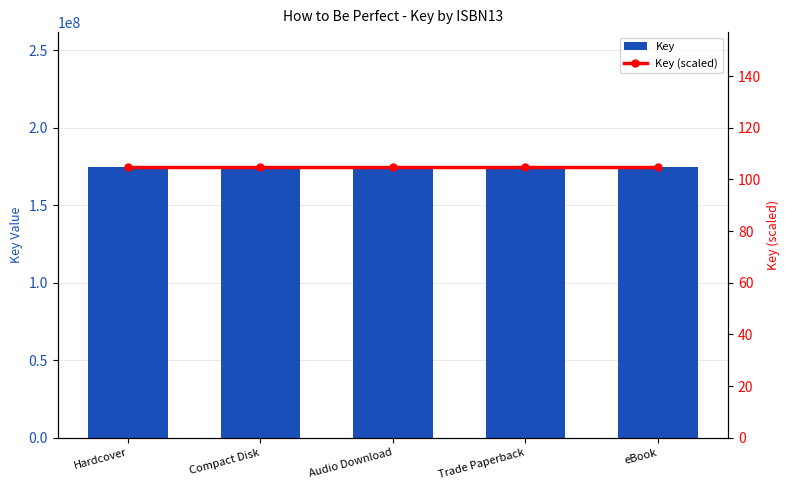

At which category does the chart reach its minimum across all series?

Hardcover